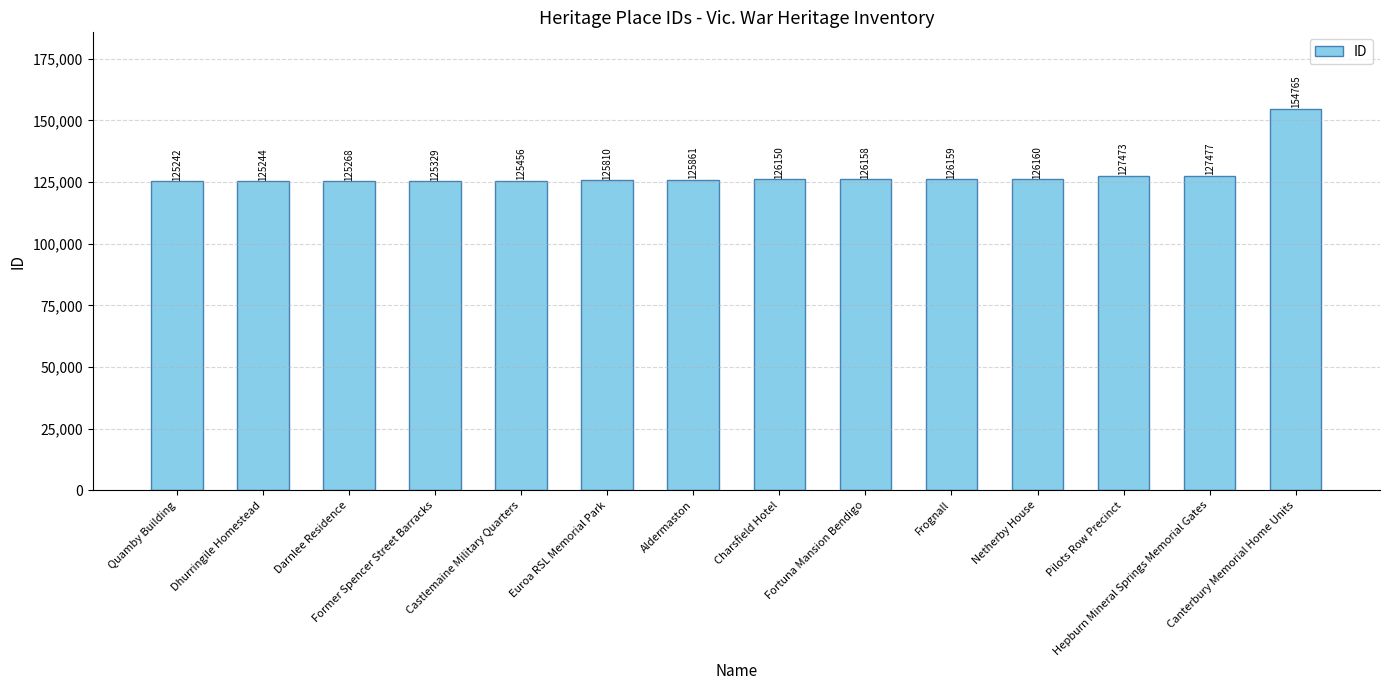

What is the ratio of the value at Canterbury Memorial Home Units to the value at Pilots Row Precinct?

1.2